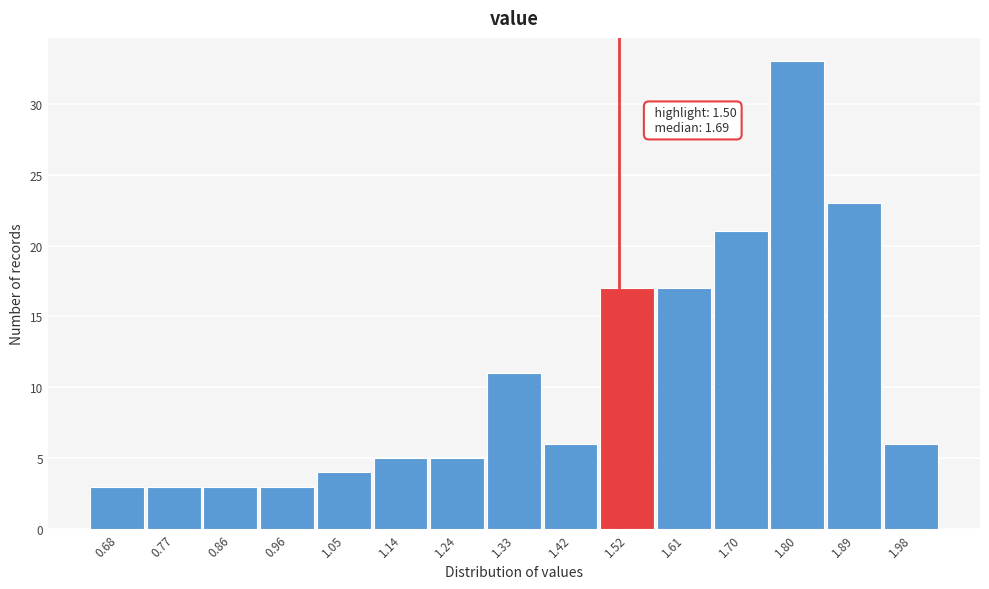

Which range on the x-axis has the tallest bar?

1.75 to 1.84